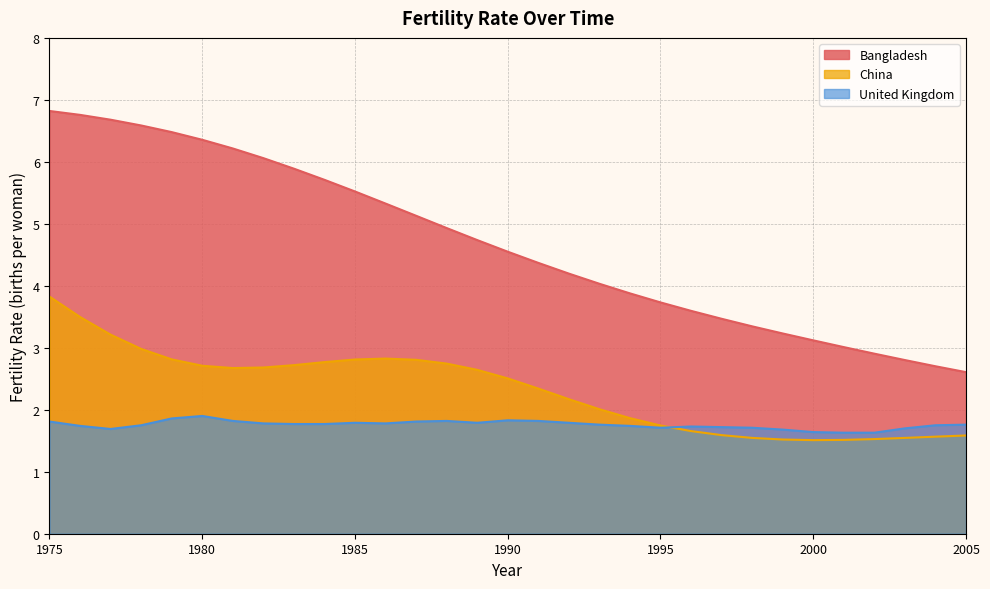

Which category has the highest value in the United Kingdom series?

1980